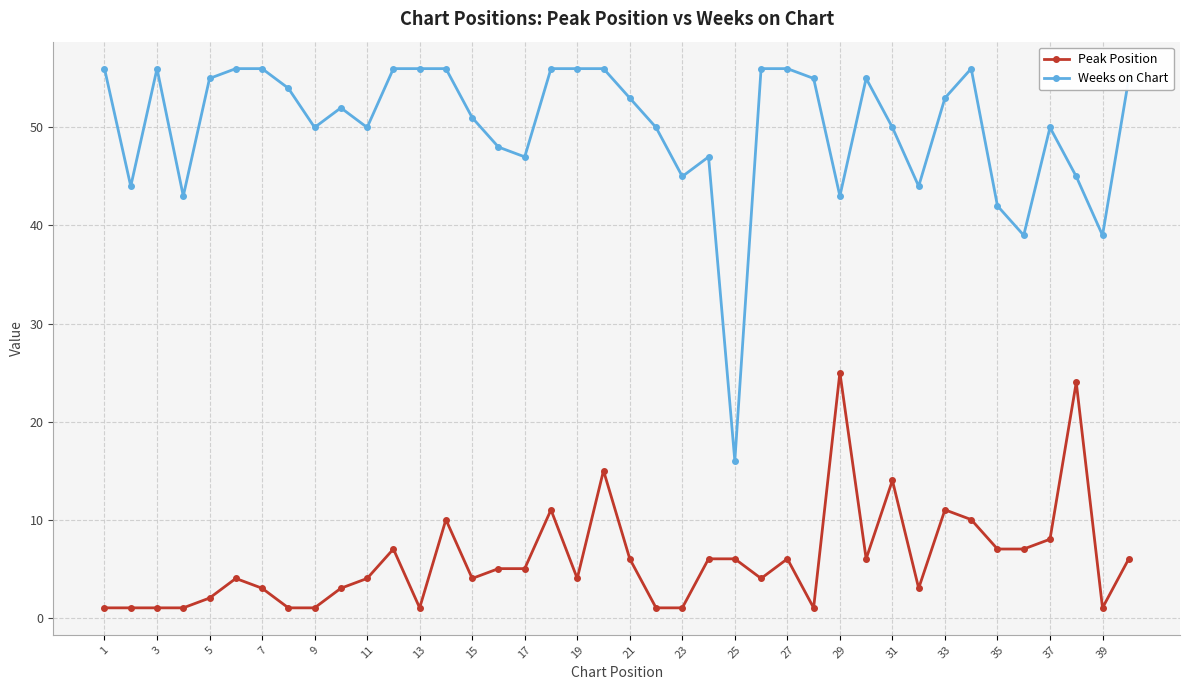

True or false: Peak Position and Weeks on Chart cross at least once.

False